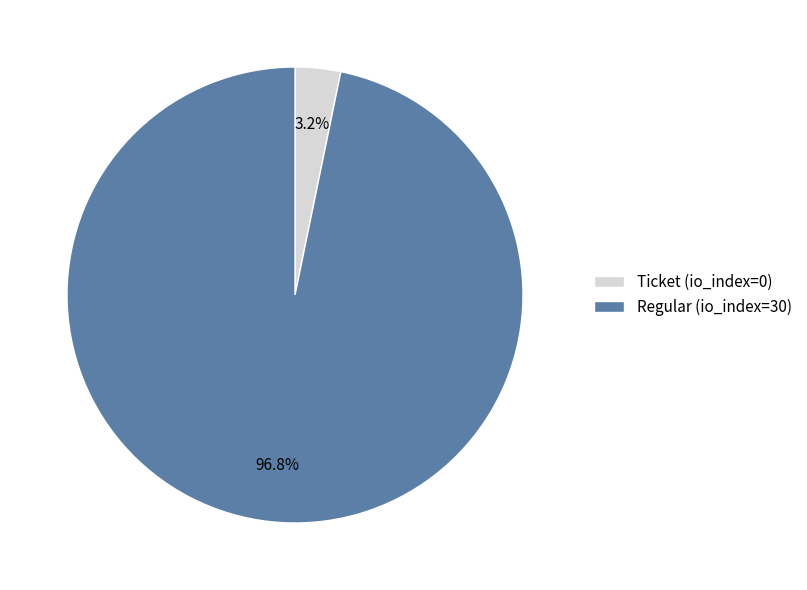

Is there a majority slice in this chart?

Yes